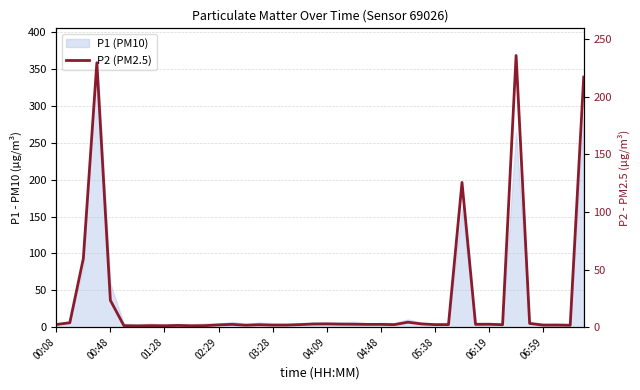

Reading left to right, transcribe all the data shown in this chart.

2.3	3.8	59.5	229.5	23.3	1.3	1.1	1.3	1.2	1.5	1.2	1.3	2.0	2.4	1.7	2.1	1.8	1.8	2.2	2.7	2.8	2.6	2.5	2.4	2.4	2.2	4.3	2.8	2.2	2.2	125.6	2.4	2.5	2.1	235.8	3.2	1.8	1.8	1.6	217.1